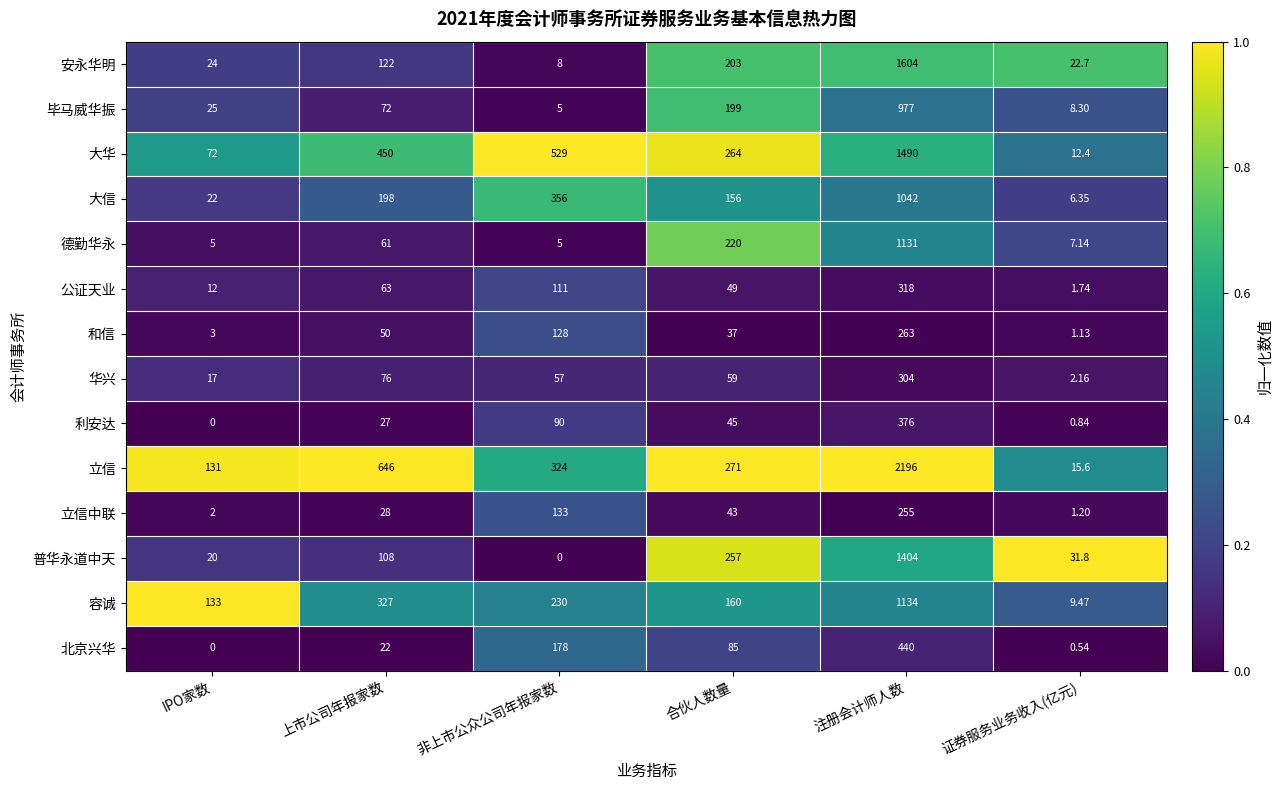

At which label is 立信中联 closest to 128?

非上市公众公司年报家数